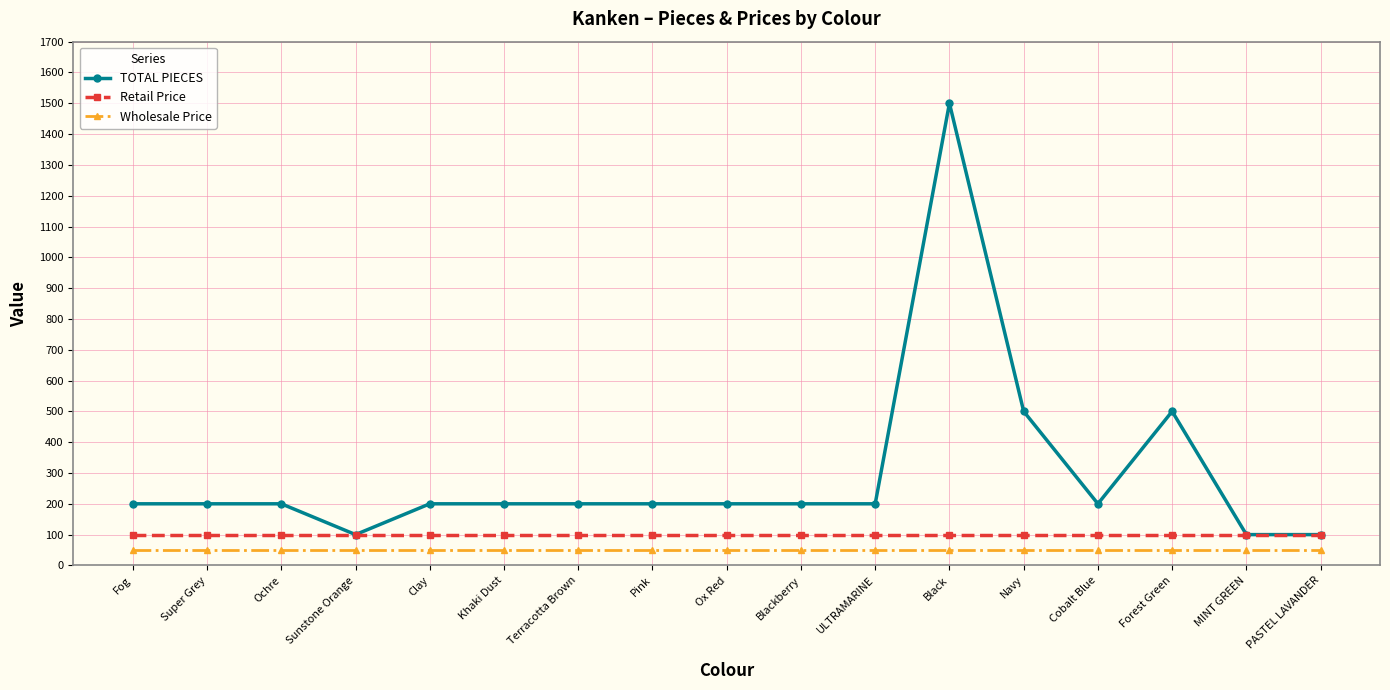

What is the total value across all series at Cobalt Blue?

350